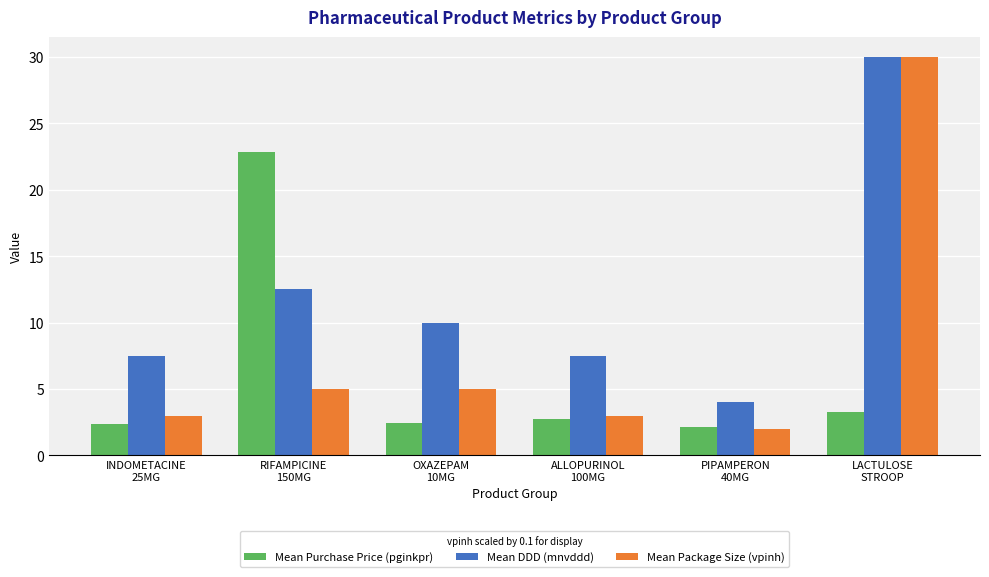

Reading right to left, extract all data points from this chart.

Mean Purchase Price (pginkpr): 3.3	2.1	2.7	2.4	22.9	2.4
Mean DDD (mnvddd): 30.0	4.0	7.5	10.0	12.5	7.5
Mean Package Size (vpinh): 30.0	2.0	3.0	5.0	5.0	3.0